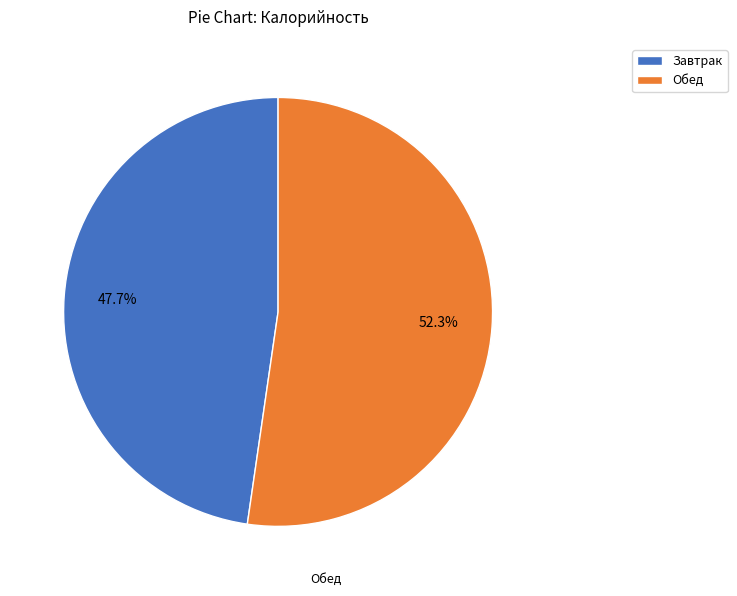

Is there any slice that represents more than half of the pie?

Yes